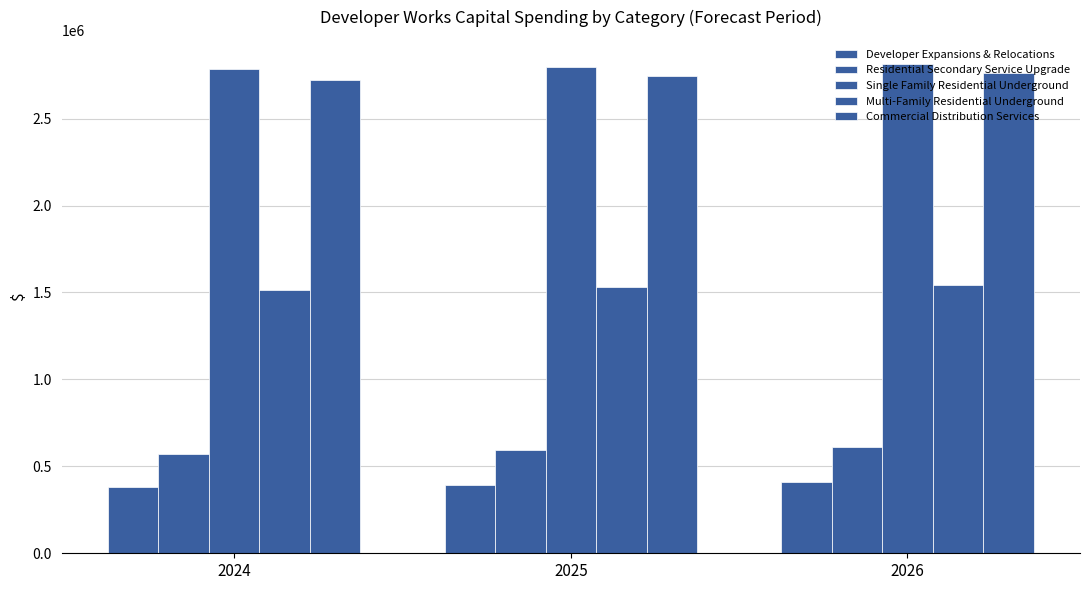

Which has a higher value, 2026 or 2025?

2026